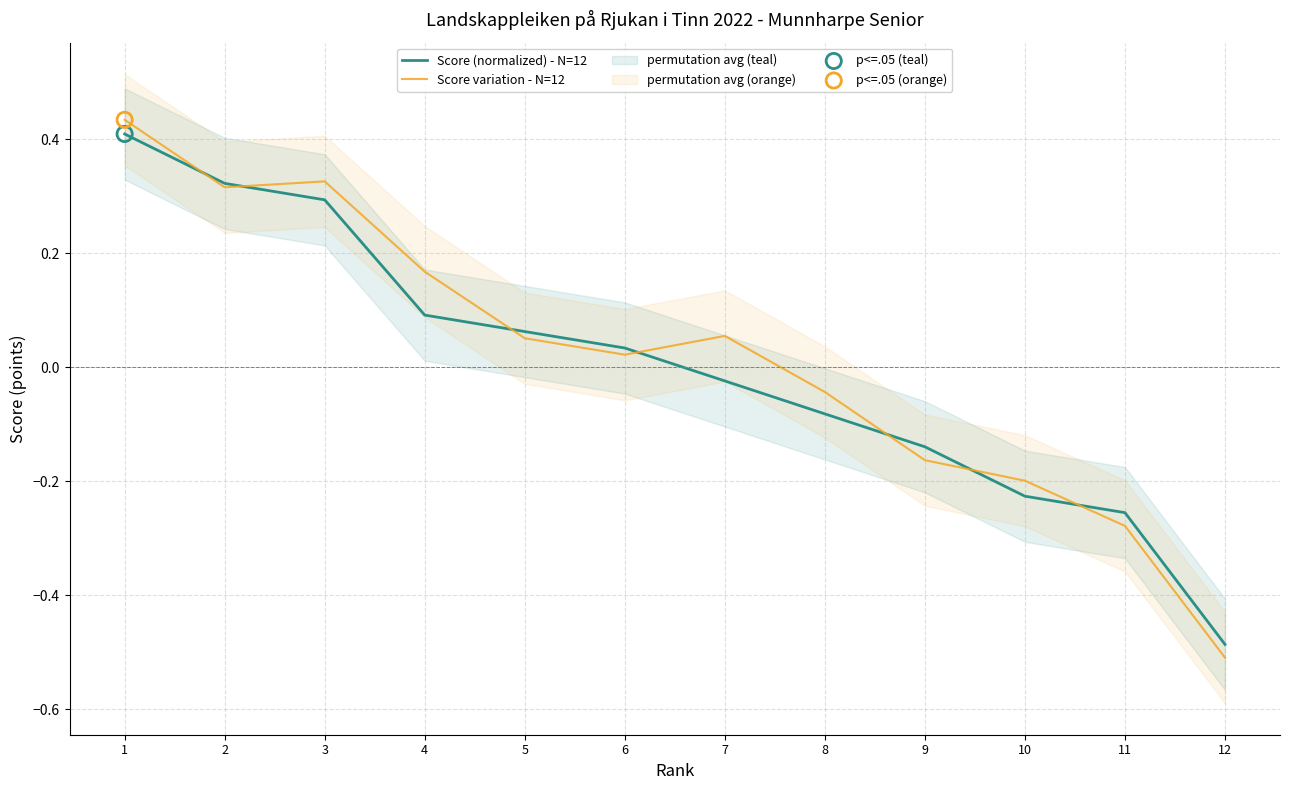

What is the total value across all series at 3?

0.6